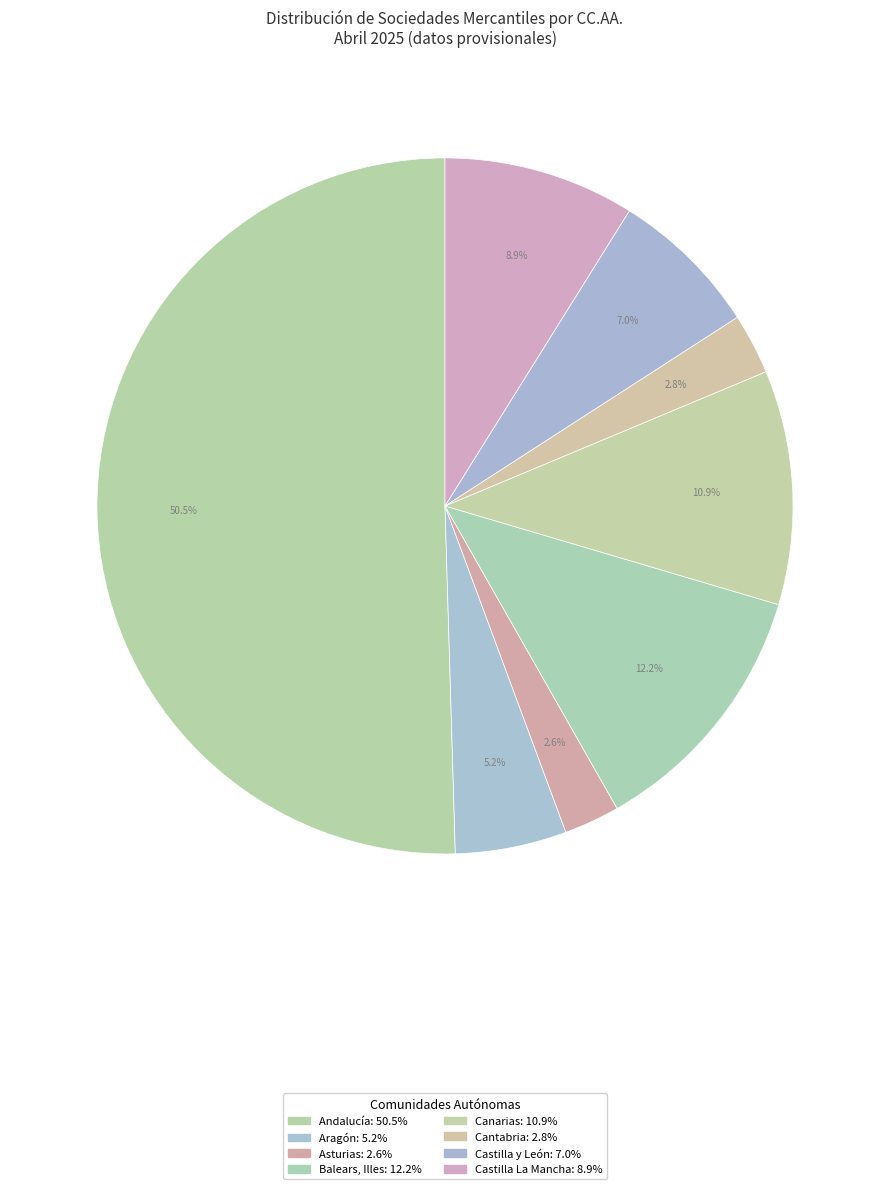

Count the number of slices in the pie.

8